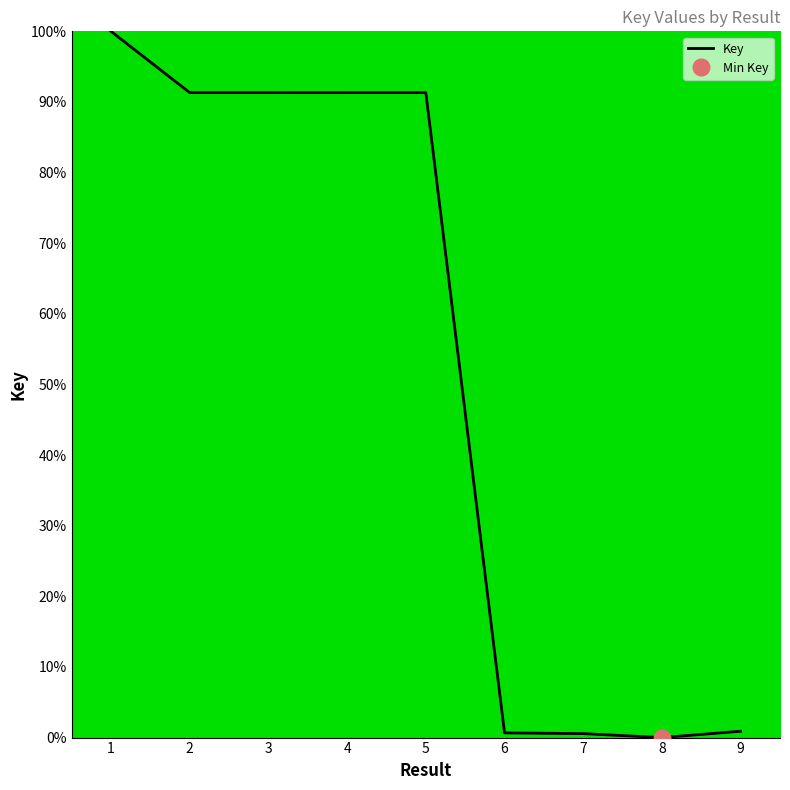

Reading left to right, what are all the values shown in this chart?

100.0	91.3	91.3	91.3	91.3	0.7	0.6	0.0	0.9